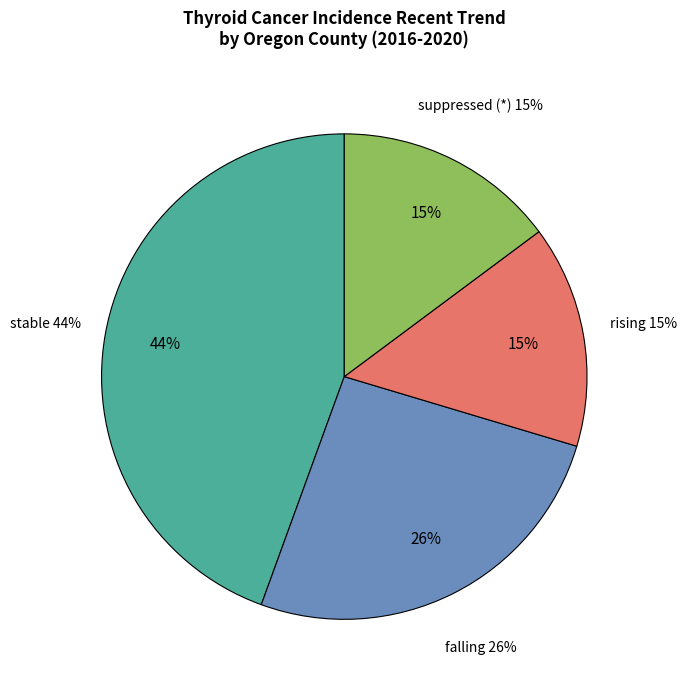

Is there a majority slice in this chart?

No